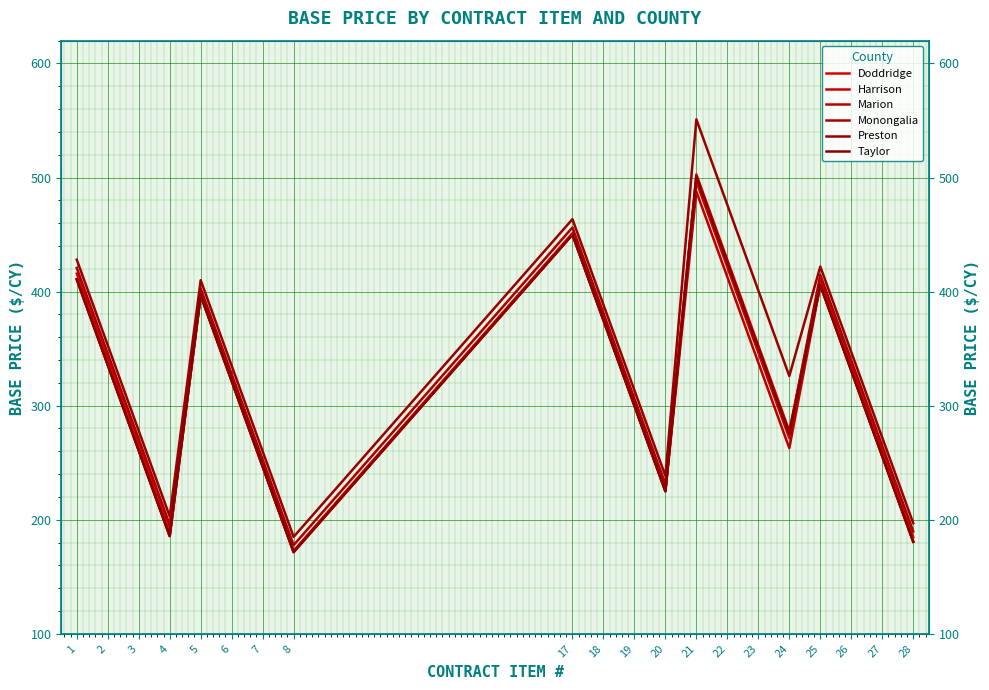

Reading left to right, transcribe all the data shown in this chart.

Doddridge: 1=415.8	2=340.8	3=265.8	4=190.8	5=397.8	6=322.8	7=247.8	8=172.8	17=451.2	18=376.2	19=301.2	20=226.2	21=502.8	22=427.8	23=352.8	24=277.8	25=409.8	26=334.8	27=259.8	28=184.8
Harrison: 1=410.8	2=335.8	3=260.8	4=185.8	5=396.5	6=321.5	7=246.5	8=171.5	17=450.0	18=375.0	19=300.0	20=225.0	21=496.5	22=421.5	23=346.5	24=271.5	25=405.8	26=330.8	27=255.8	28=180.8
Marion: 1=410.8	2=335.8	3=260.8	4=185.8	5=396.8	6=321.8	7=246.8	8=171.8	17=450.0	18=375.0	19=300.0	20=225.0	21=487.8	22=412.8	23=337.8	24=262.8	25=405.8	26=330.8	27=255.8	28=180.8
Monongalia: 1=420.8	2=345.8	3=270.8	4=195.8	5=402.8	6=327.8	7=252.8	8=177.8	17=456.2	18=381.2	19=306.2	20=231.2	21=500.8	22=425.8	23=350.8	24=275.8	25=414.8	26=339.8	27=264.8	28=189.8
Preston: 1=428.0	2=353.0	3=278.0	4=203.0	5=410.0	6=335.0	7=260.0	8=185.0	17=463.5	18=388.5	19=313.5	20=238.5	21=551.0	22=476.0	23=401.0	24=326.0	25=422.0	26=347.0	27=272.0	28=197.0
Taylor: 1=410.8	2=335.8	3=260.8	4=185.8	5=396.8	6=321.8	7=246.8	8=171.8	17=450.0	18=375.0	19=300.0	20=225.0	21=500.5	22=425.5	23=350.5	24=275.5	25=405.8	26=330.8	27=255.8	28=180.8